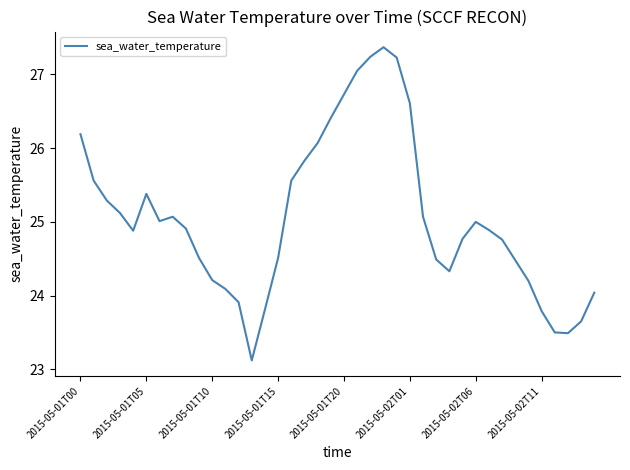

What is the minimum value shown in the chart?

23.1